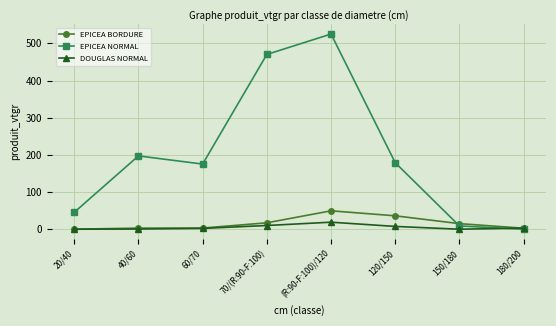

Which series has the largest range (max minus min)?

EPICEA NORMAL